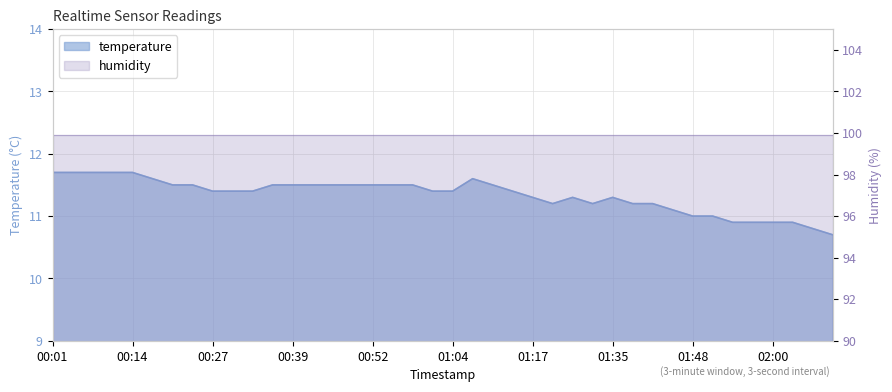

Reading left to right, extract all data points from this chart.

11.7	11.7	11.7	11.7	11.7	11.6	11.5	11.5	11.4	11.4	11.4	11.5	11.5	11.5	11.5	11.5	11.5	11.5	11.5	11.4	11.4	11.6	11.5	11.4	11.3	11.2	11.3	11.2	11.3	11.2	11.2	11.1	11.0	11.0	10.9	10.9	10.9	10.9	10.8	10.7